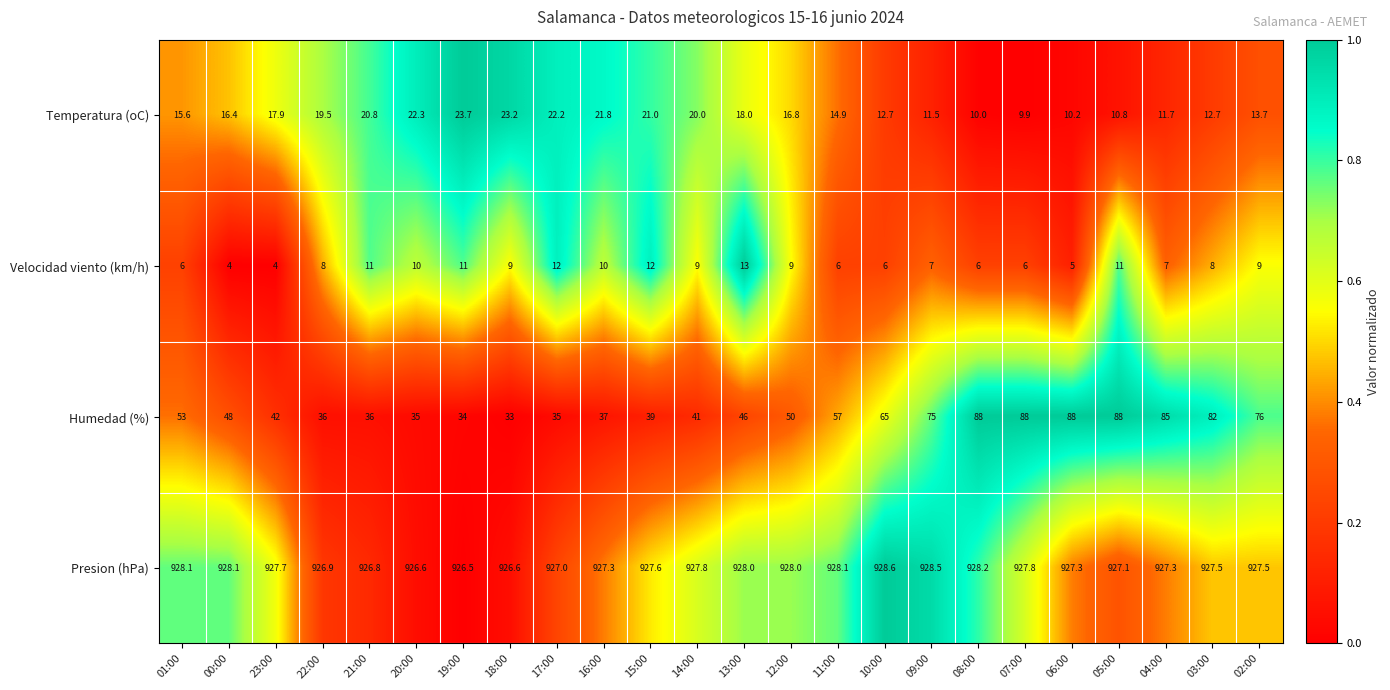

Which category has the highest value in the Temperatura (oC) series?

19:00